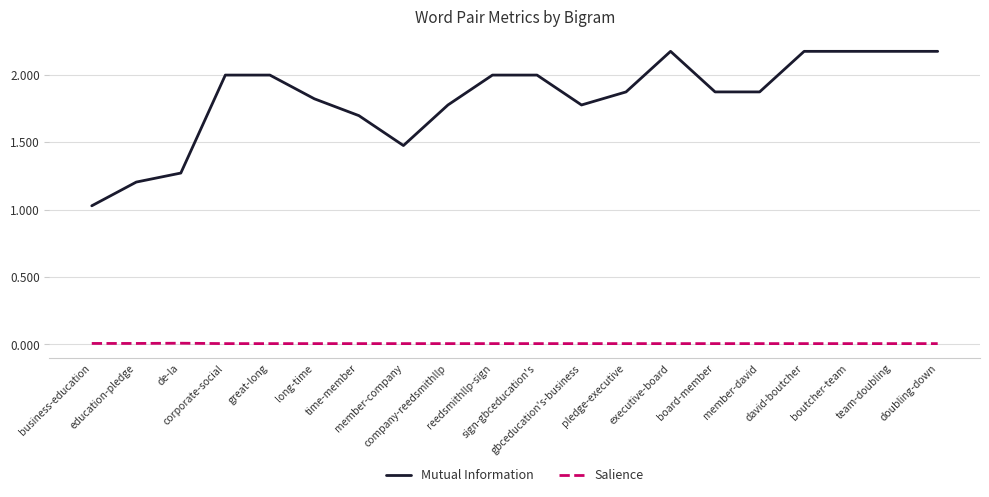

Which series has the largest total across all categories?

Mutual Information